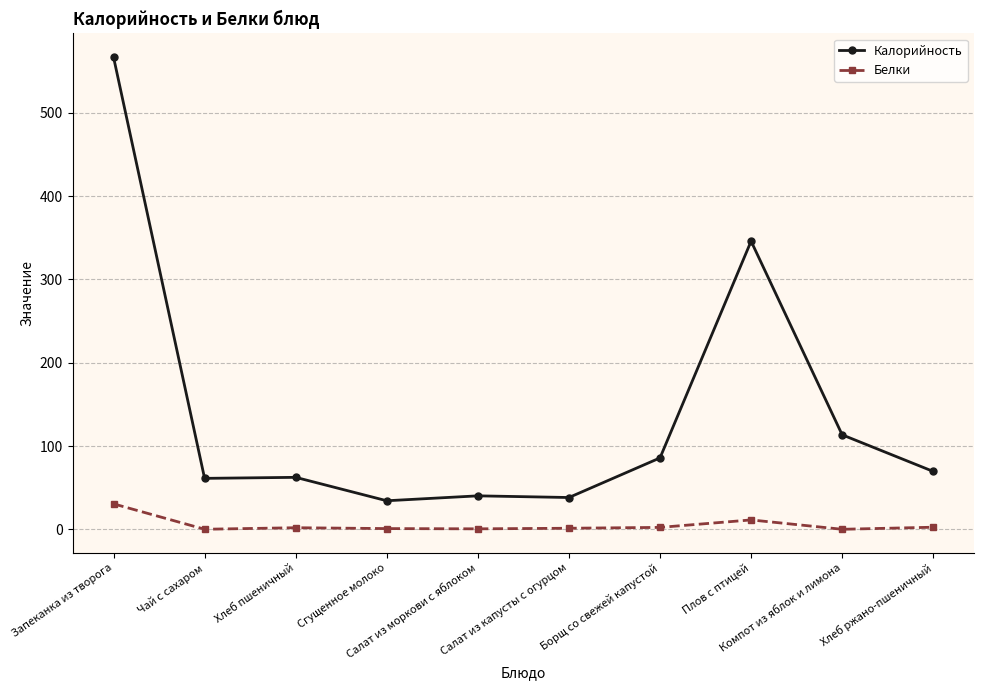

At how many categories does at least one series exceed 336?

2